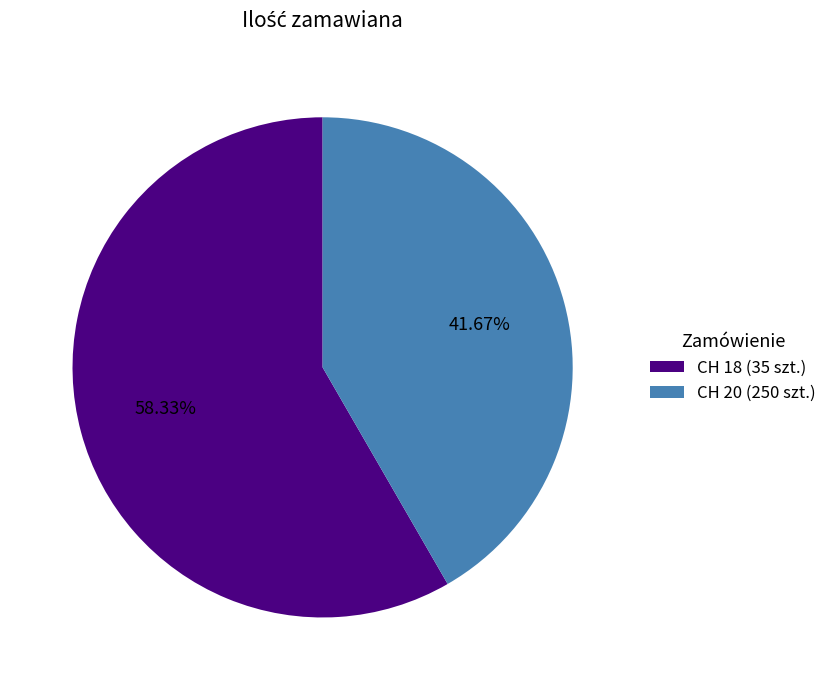

What is the majority slice?

CH 18 (35 szt.)